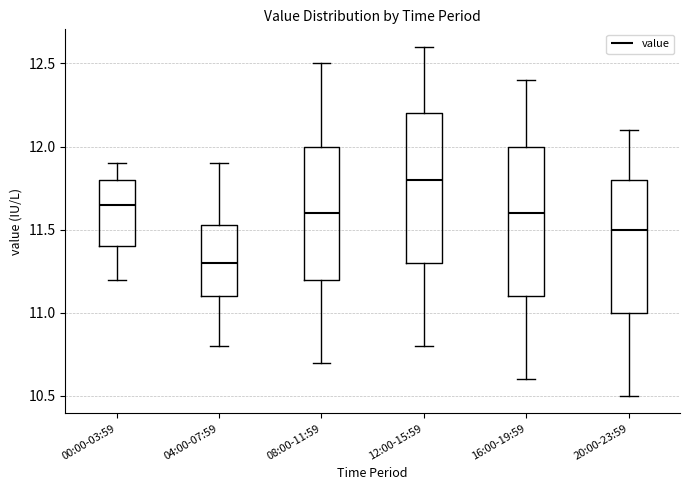

Reading left to right, transcribe this box plot: for each box, give where its median line is, the range the box spans, and where its two whiskers end, as read against the y-axis. The values are not printed on the chart, so give them approximately, as read against the axis.

00:00-03:59: median 11.65, box 11.40 to 11.80, whiskers 11.20 to 11.90
04:00-07:59: median 11.30, box 11.10 to 11.55, whiskers 10.80 to 11.90
08:00-11:59: median 11.60, box 11.20 to 12.00, whiskers 10.70 to 12.50
12:00-15:59: median 11.80, box 11.30 to 12.20, whiskers 10.80 to 12.60
16:00-19:59: median 11.60, box 11.10 to 12.00, whiskers 10.60 to 12.40
20:00-23:59: median 11.50, box 11.00 to 11.80, whiskers 10.50 to 12.10